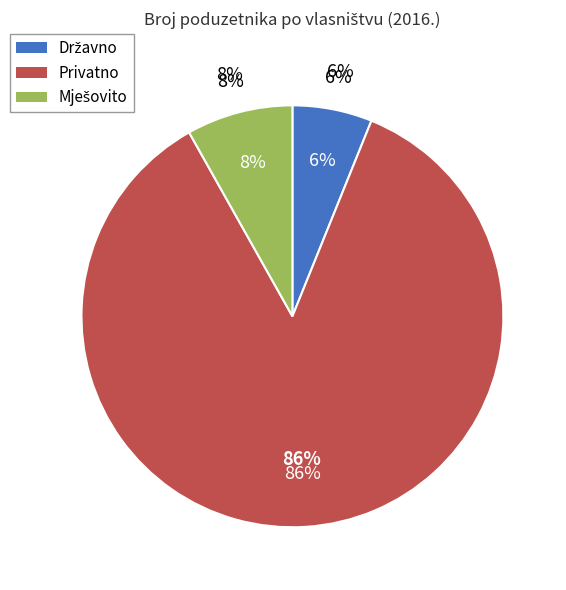

To the nearest percent, what is the difference between the Privatno and Državno slice percentages?

80%